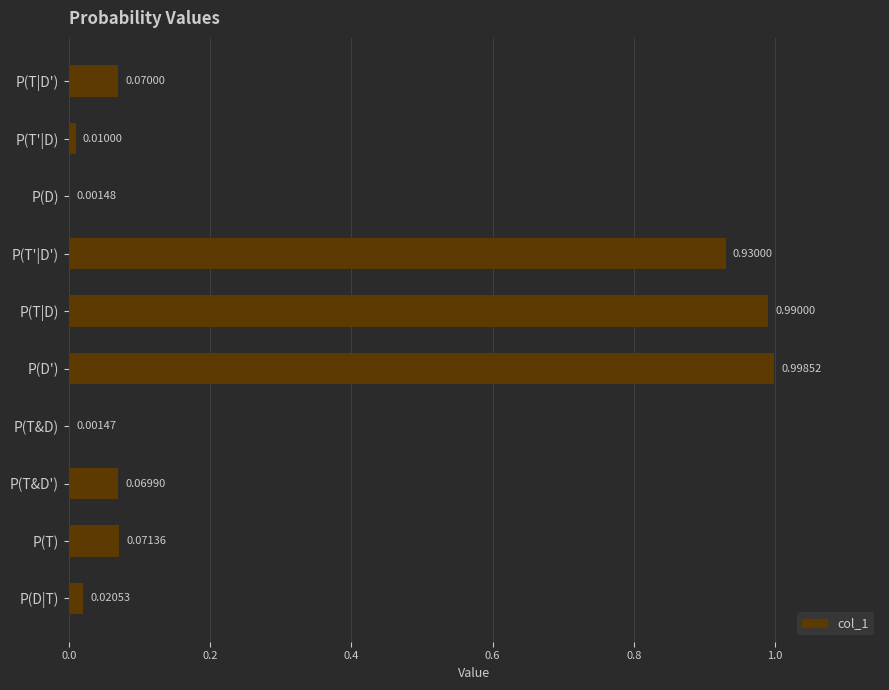

Which has a higher value, P(T&D') or P(T'|D')?

P(T'|D')